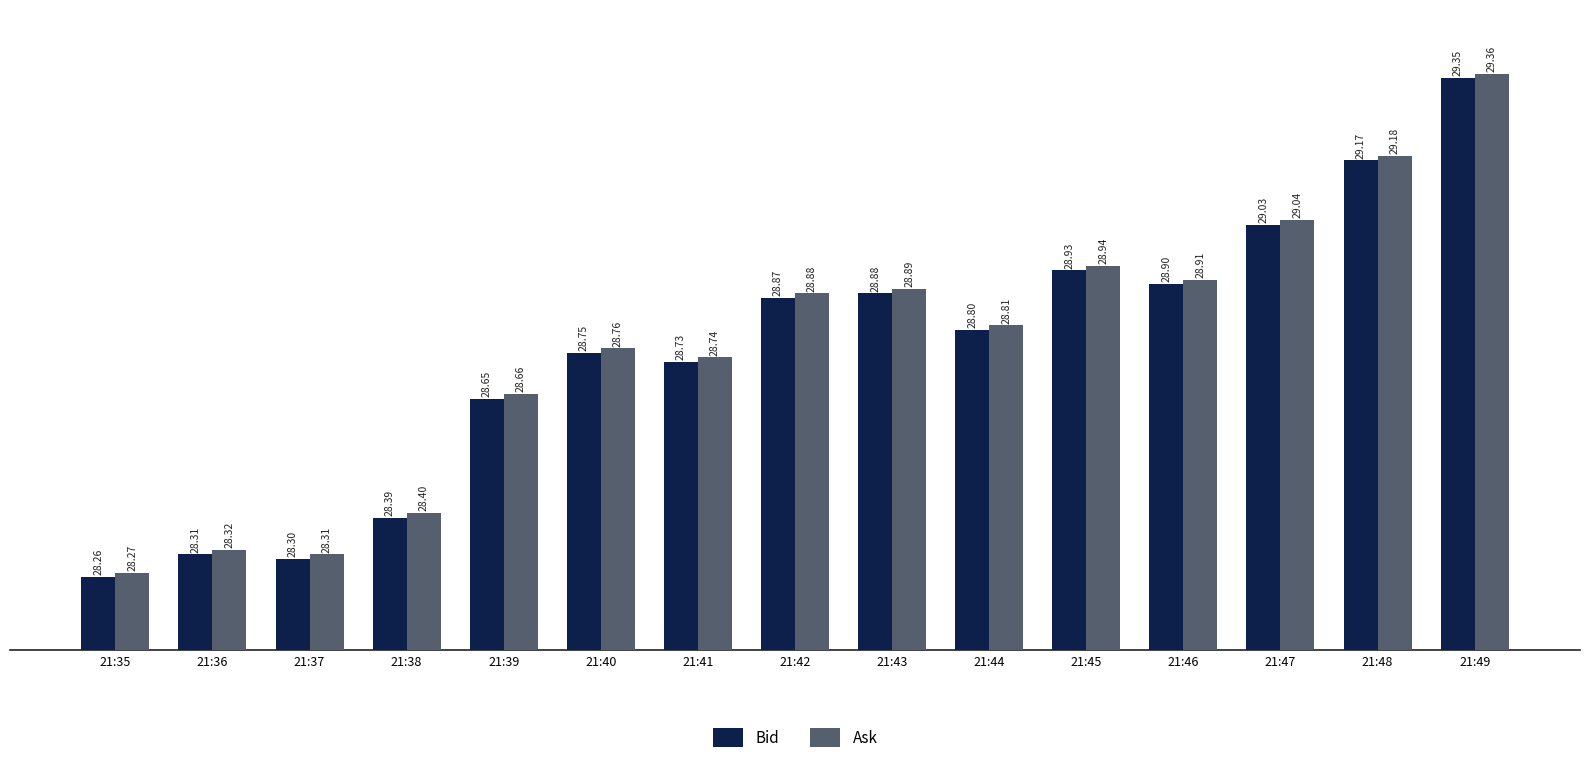

List the series in order of their peak value, lowest first.

Bid, Ask